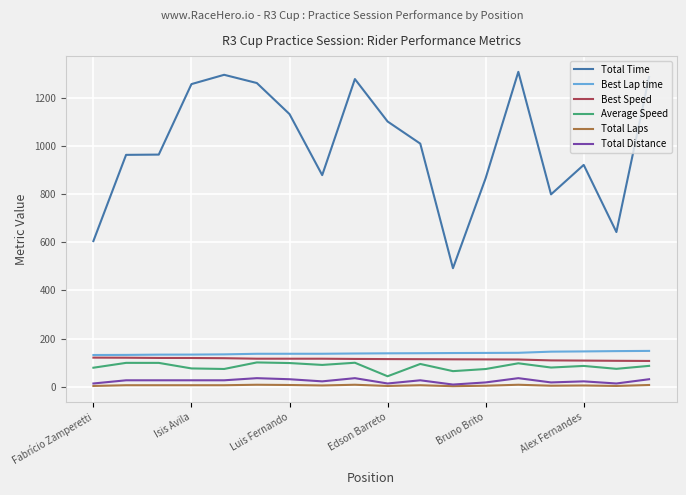

What is the maximum value shown in the chart?

1309.4